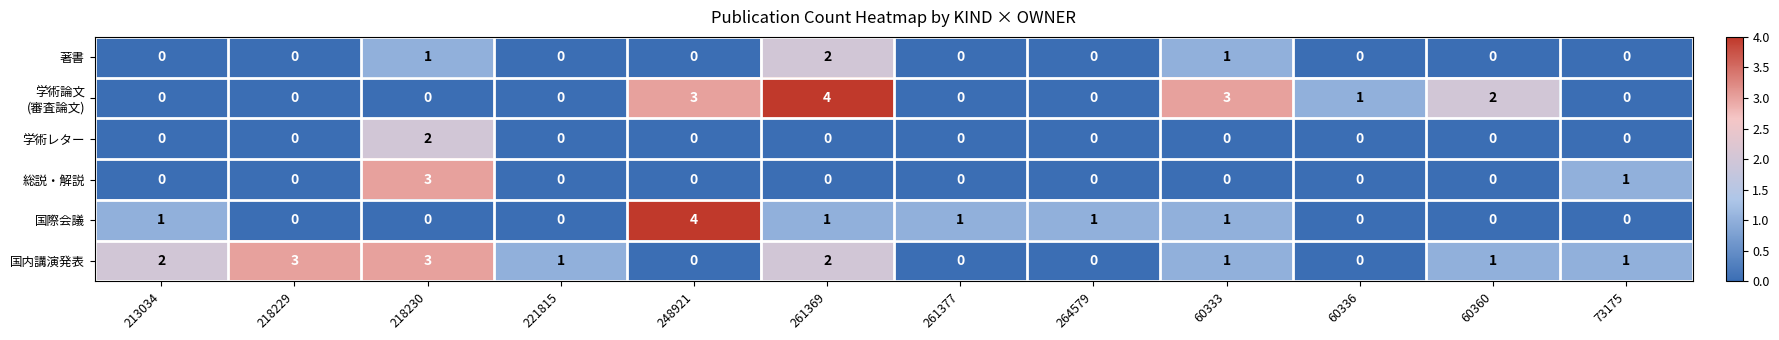

What is the difference between the maximum and minimum values in the 国際会議 series?

4